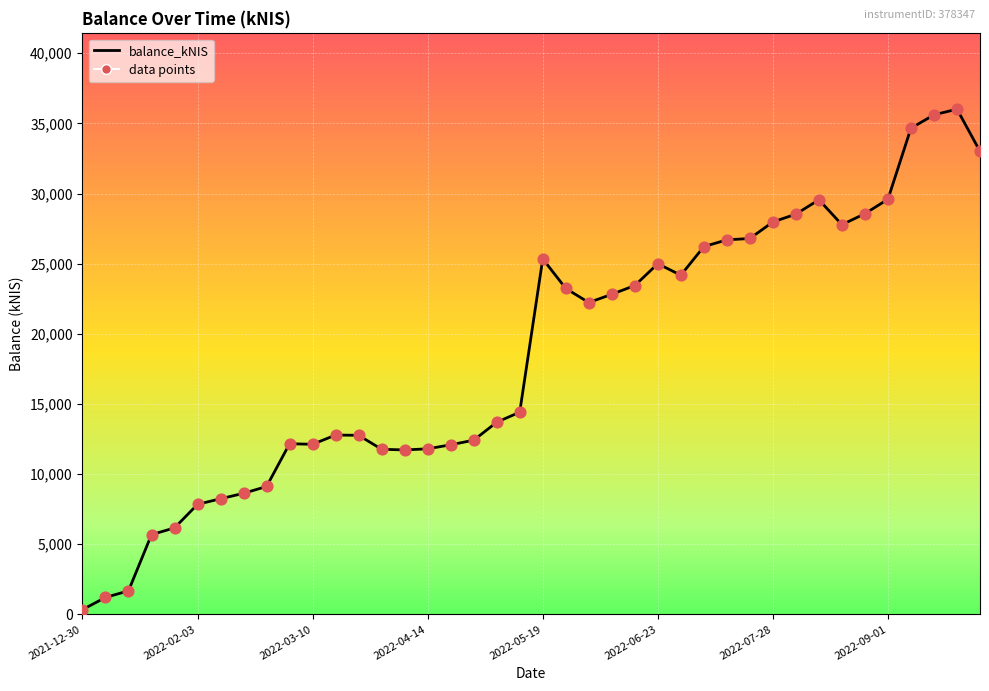

What is the greatest value displayed?

36017.1